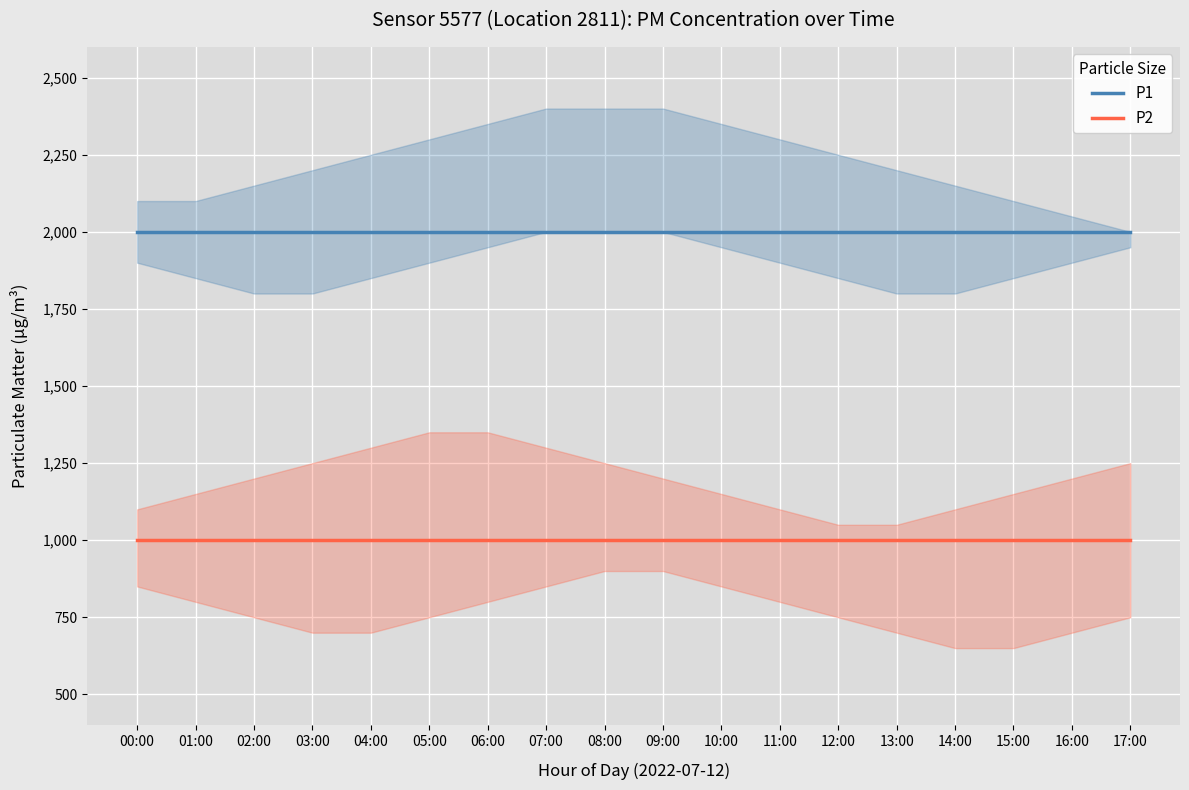

What is the sum of all P1 values?

35998.2